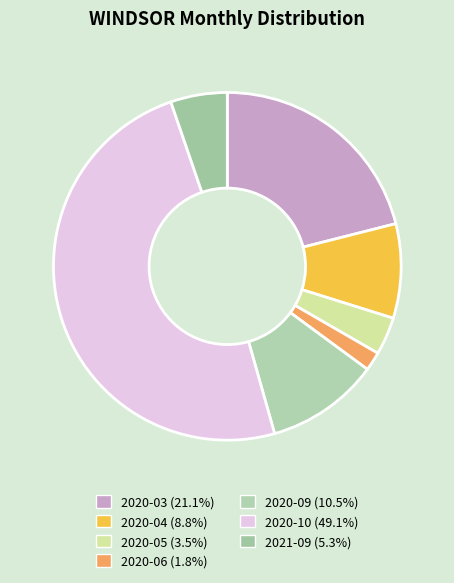

To the nearest percent, what percentage of the pie is 2020-06?

2%